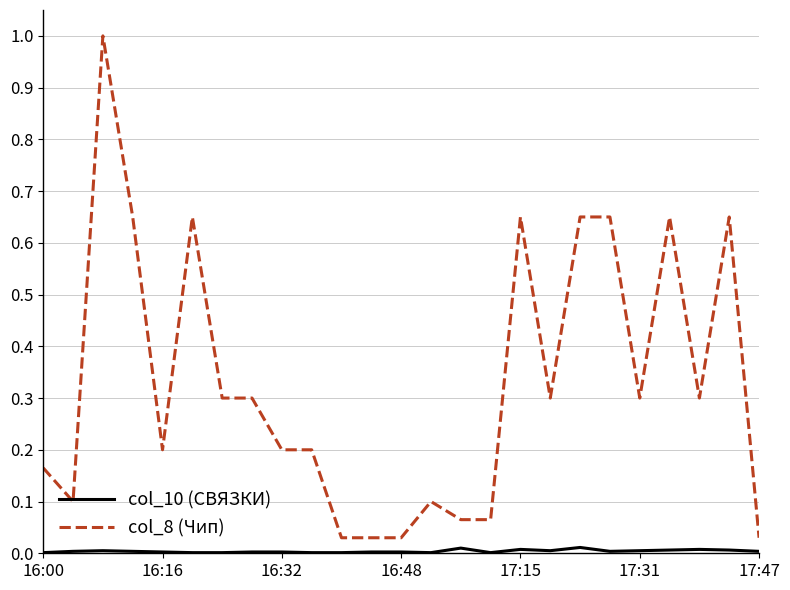

What are all the series names shown in the legend?

col_10 (СВЯЗКИ), col_8 (Чип)